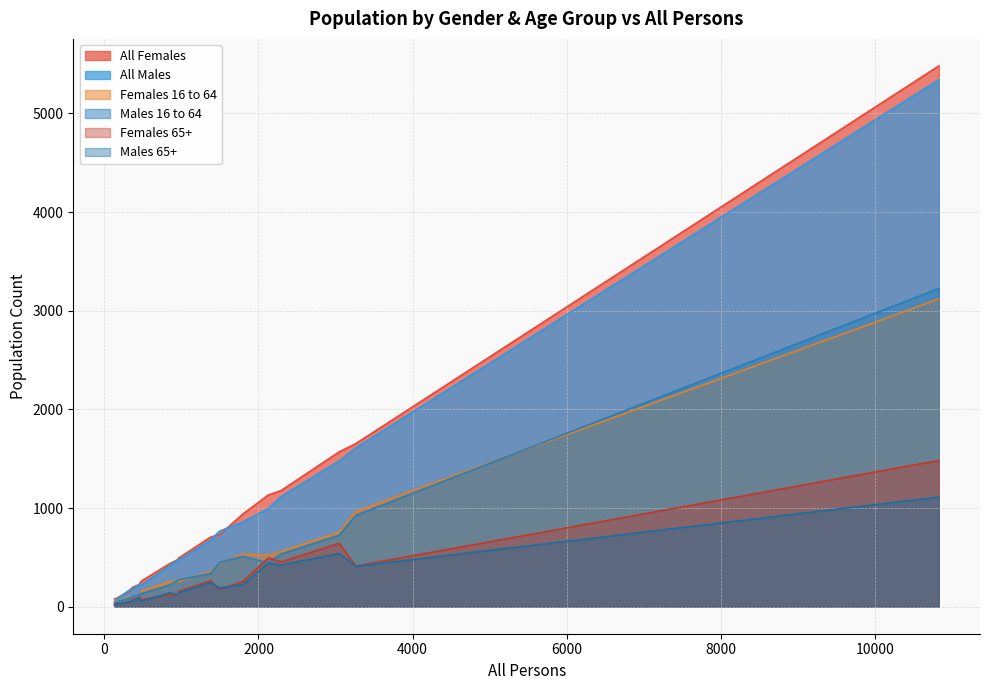

In Males 65+, how many points are lower than both neighbors (excluding endpoints)?

6